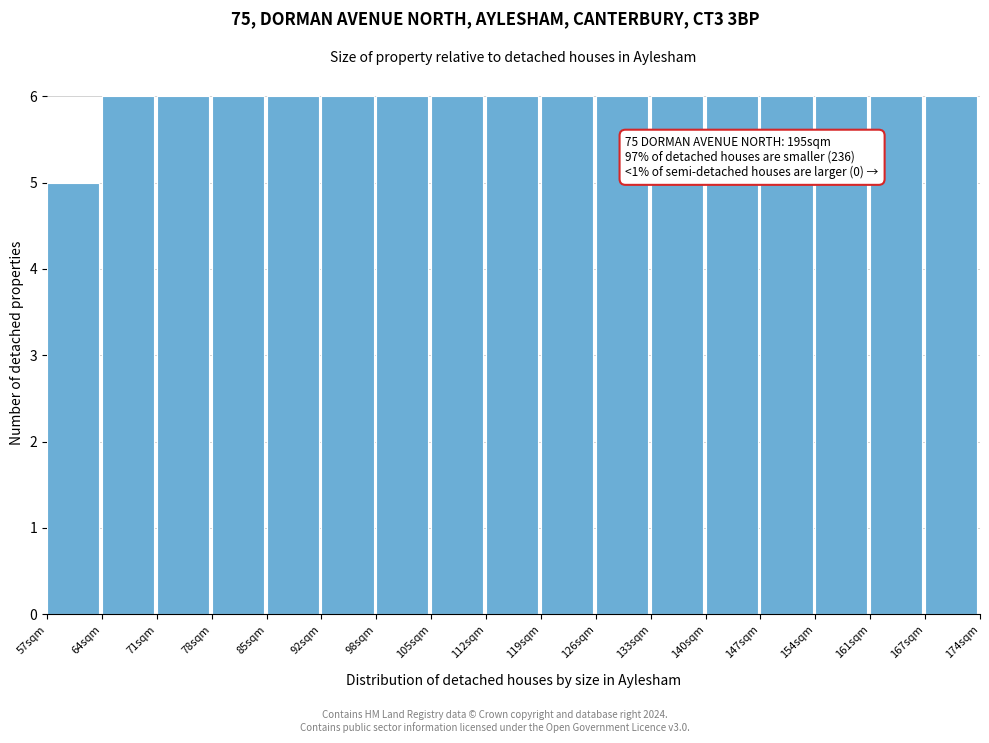

Reading left to right, extract all data points from this chart.

5	6	6	6	6	6	6	6	6	6	6	6	6	6	6	6	6